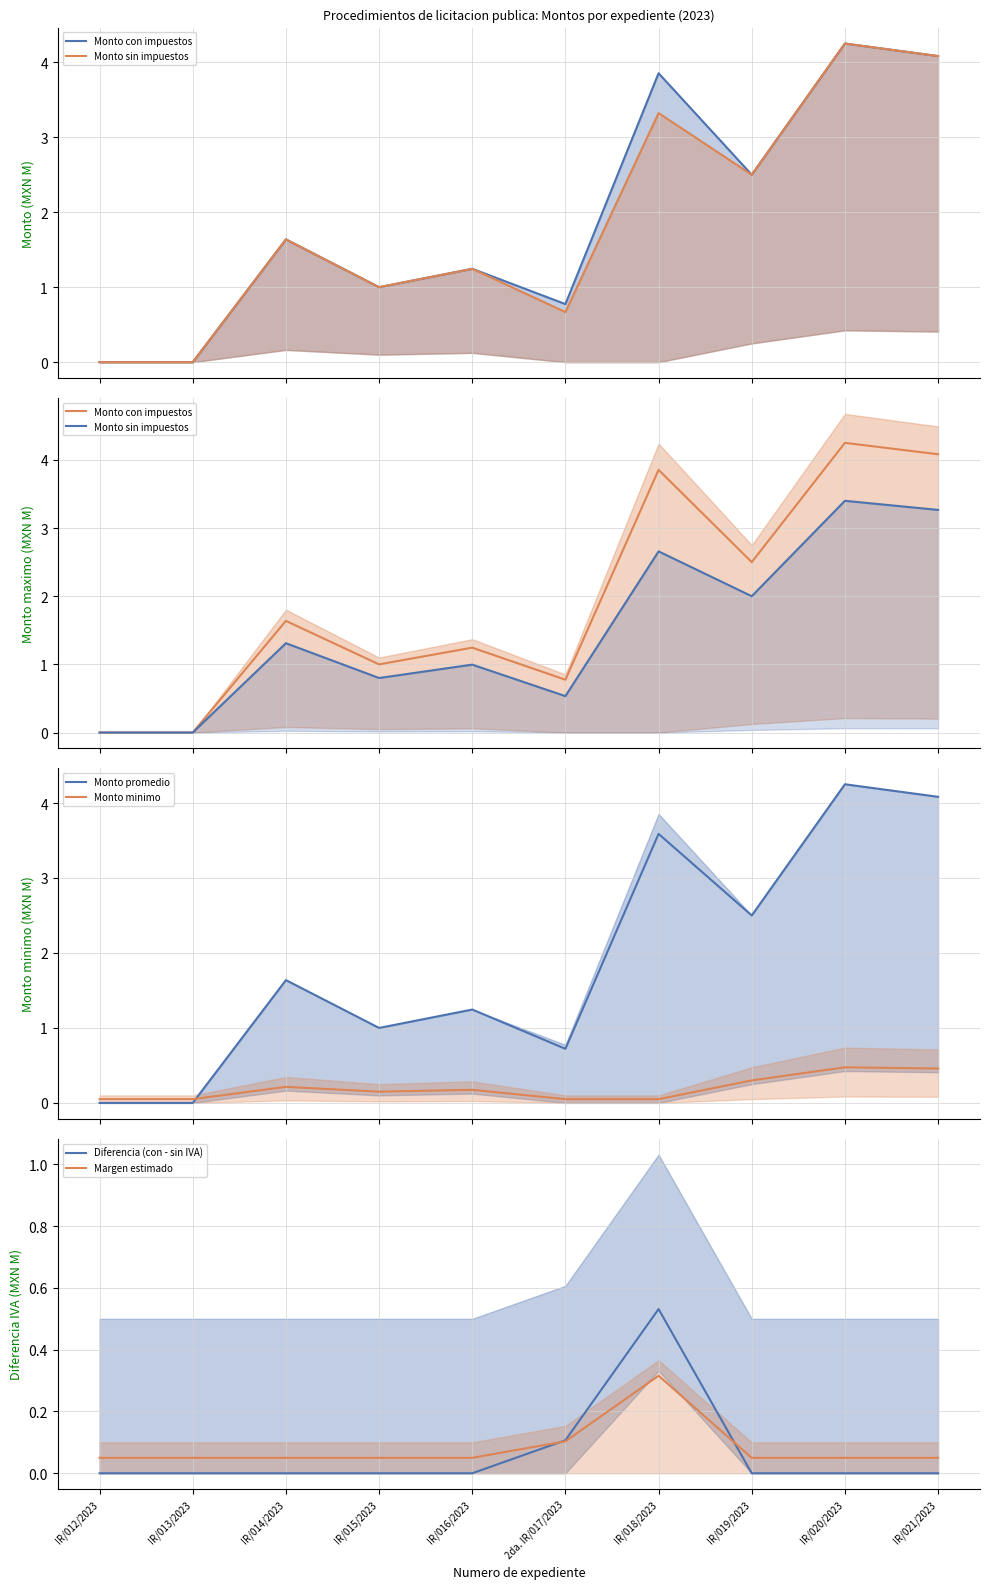

The value of Monto promedio at IR/015/2023 is 1.0. True or false?

True